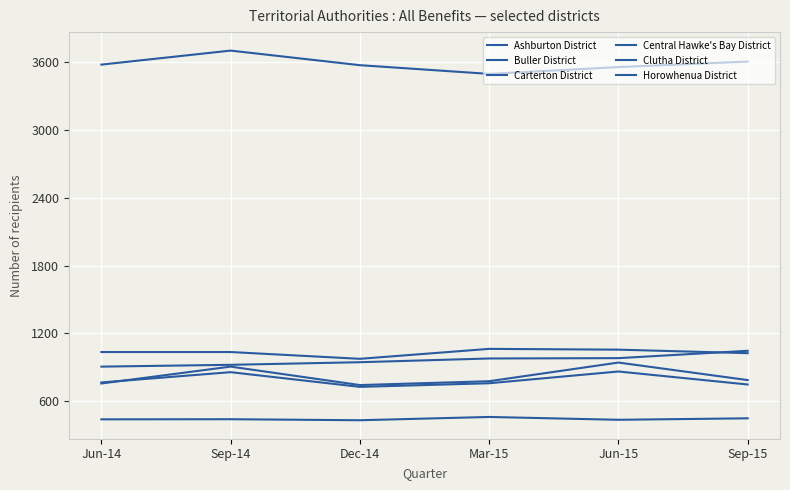

Does the chart display data point markers on the line(s)?

No